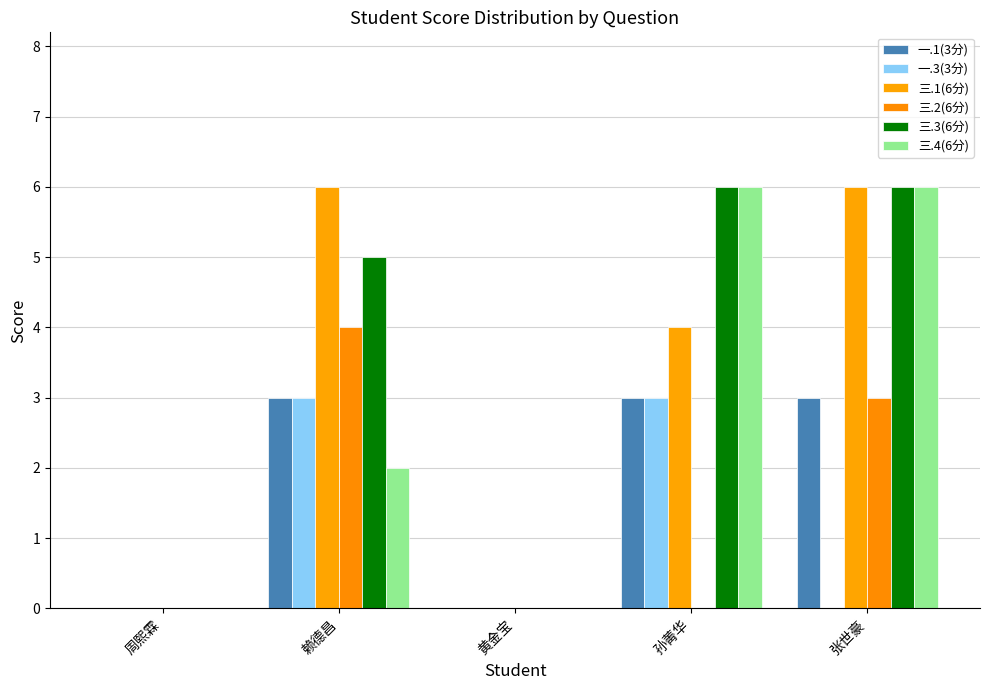

The value of 一.3(3分) at 孙菁华 is 1. True or false?

False